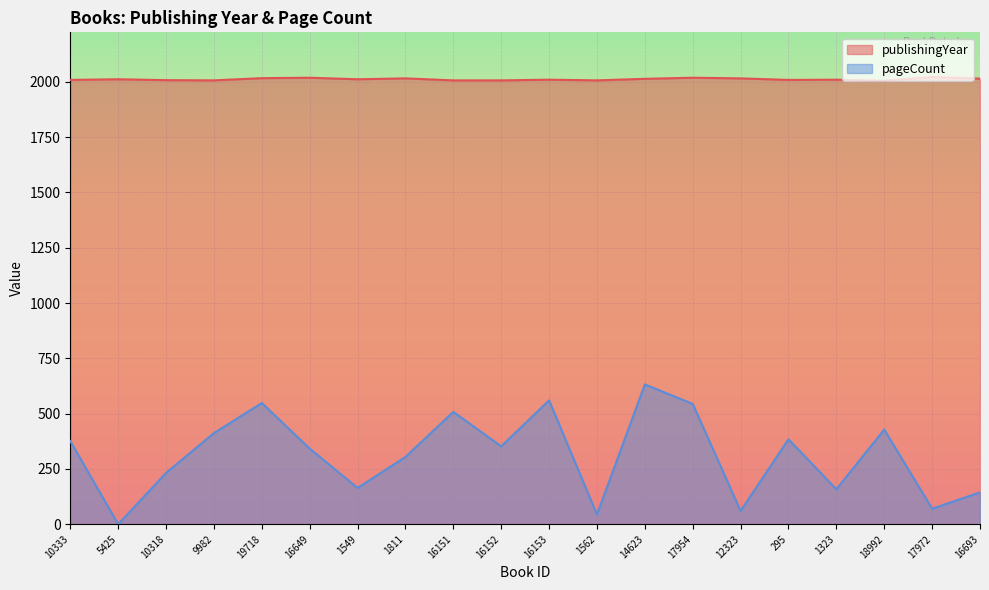

Count the number of categories in the chart.

20